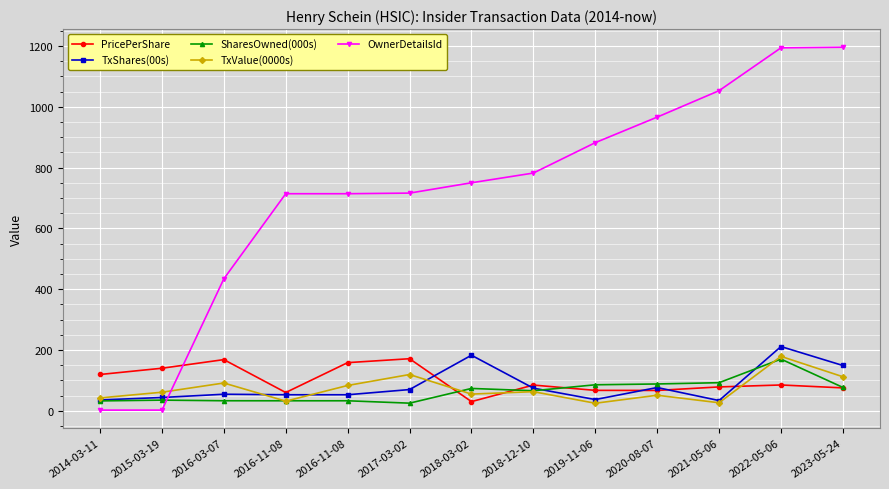

At 2018-12-10, list the series in order from smallest to largest.

TxValue(0000s), SharesOwned(000s), TxShares(00s), PricePerShare, OwnerDetailsId